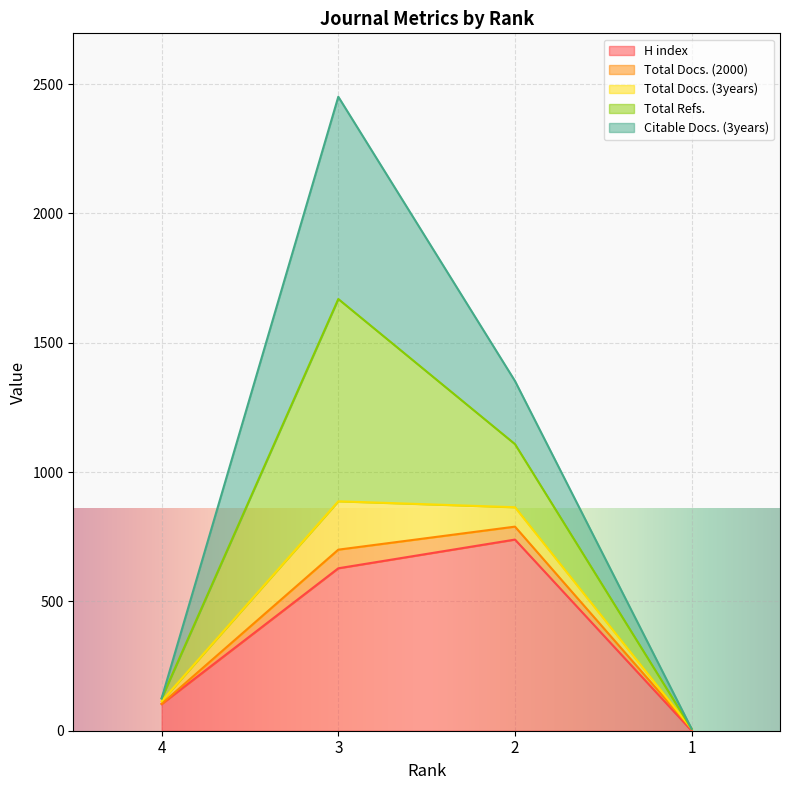

Between 1 and 3, which is larger?

3